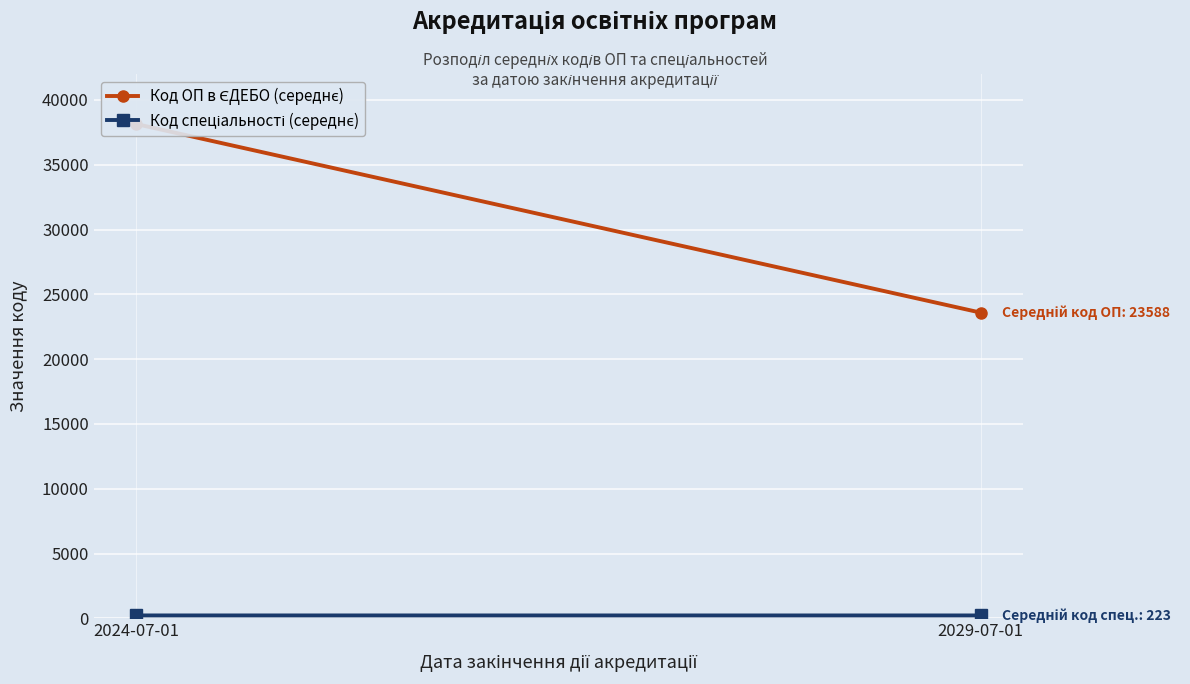

What are all the series names shown in the legend?

Код ОП в ЄДЕБО (середнє), Код спеціальності (середнє)